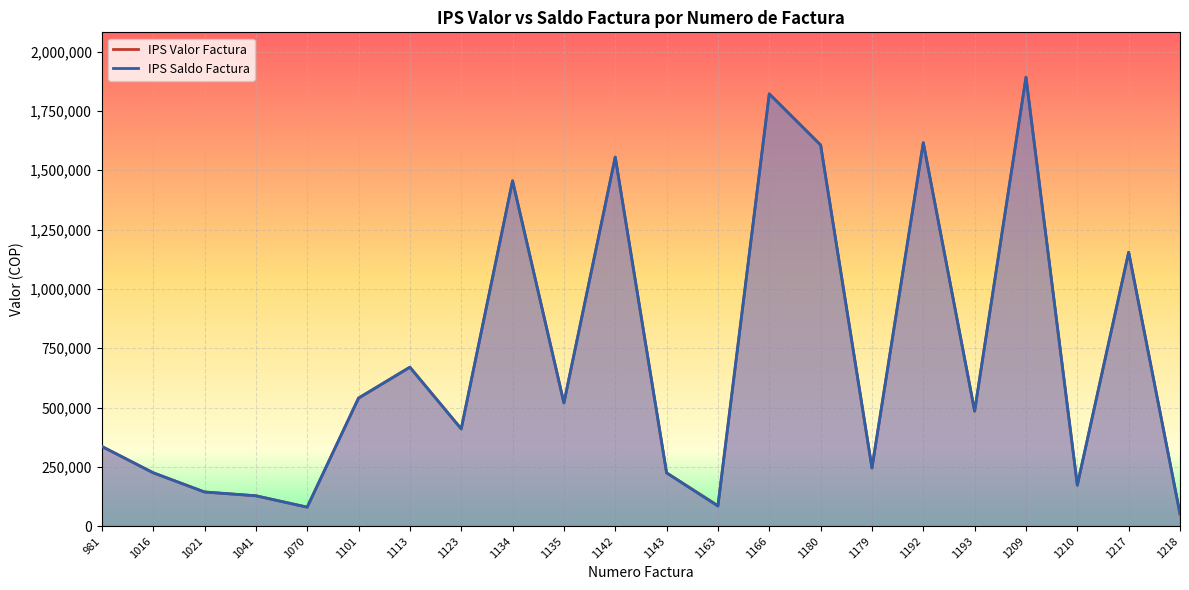

What is the label of the 13th point from the right?

1135